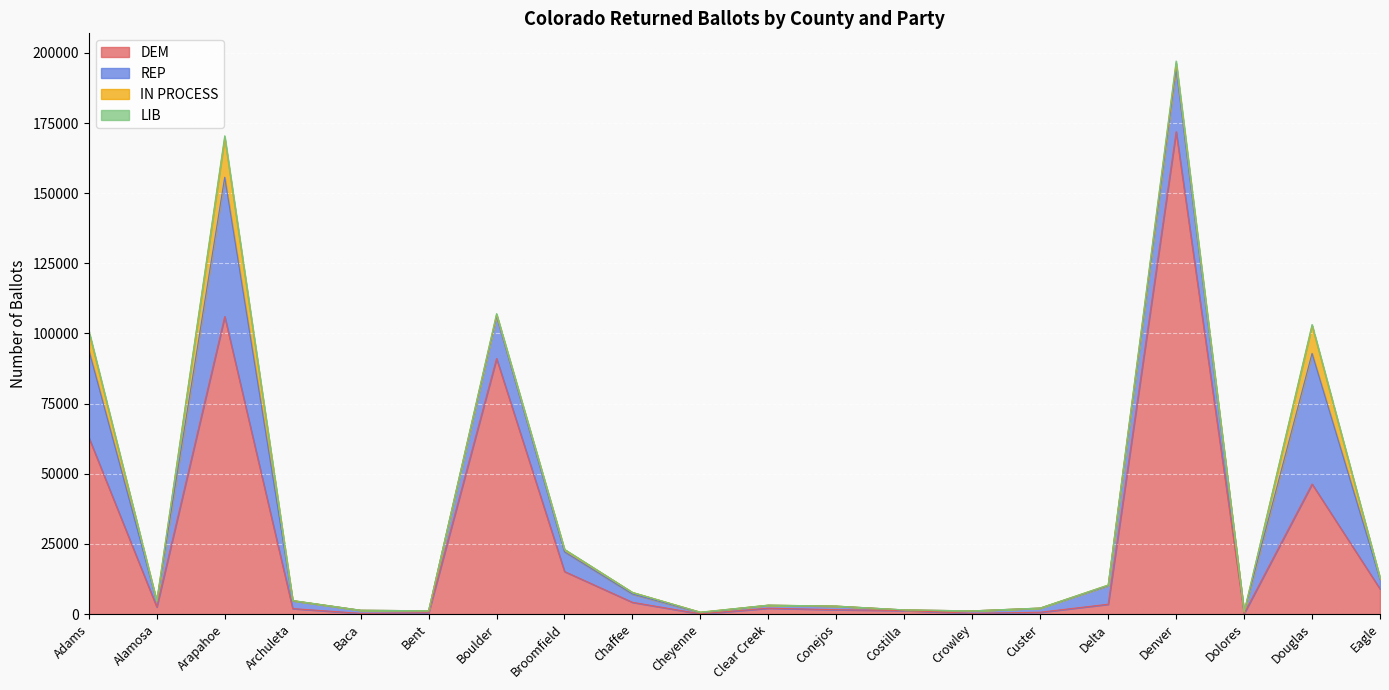

Which category has the highest value in the DEM series?

Denver